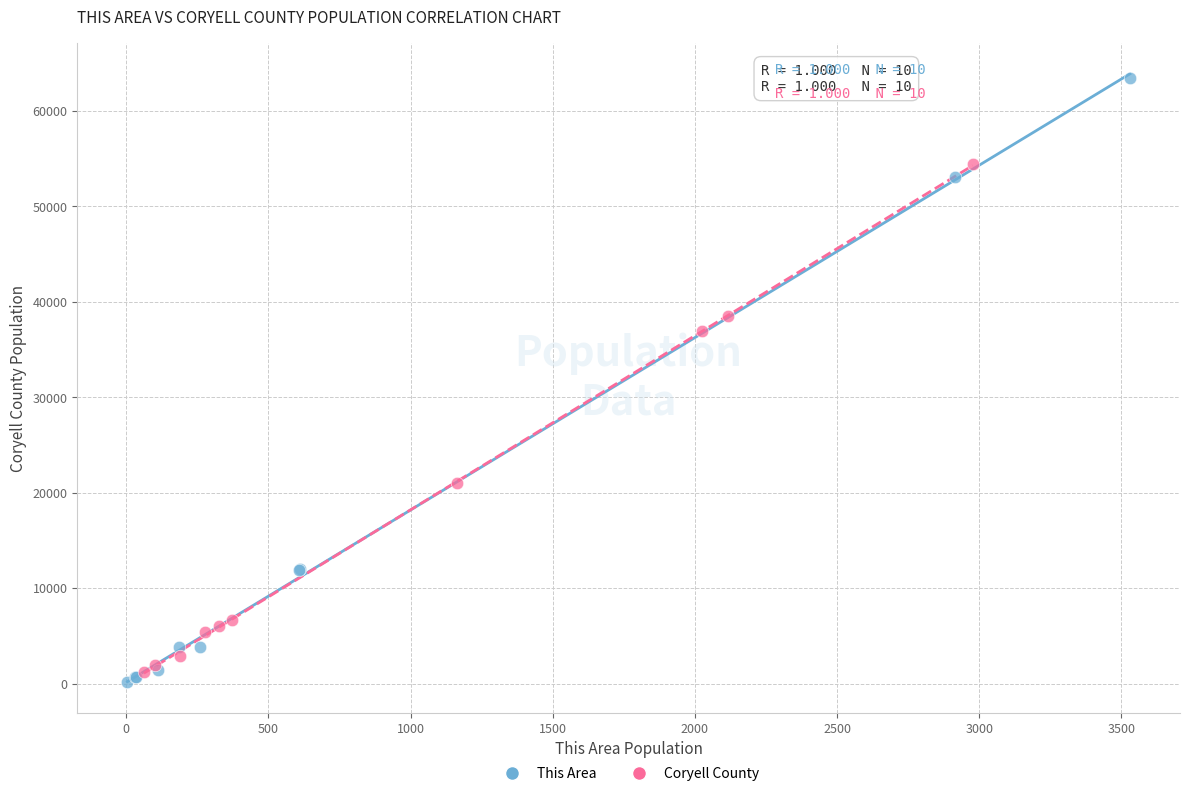

What are all the series names shown in the legend?

This Area, Coryell County